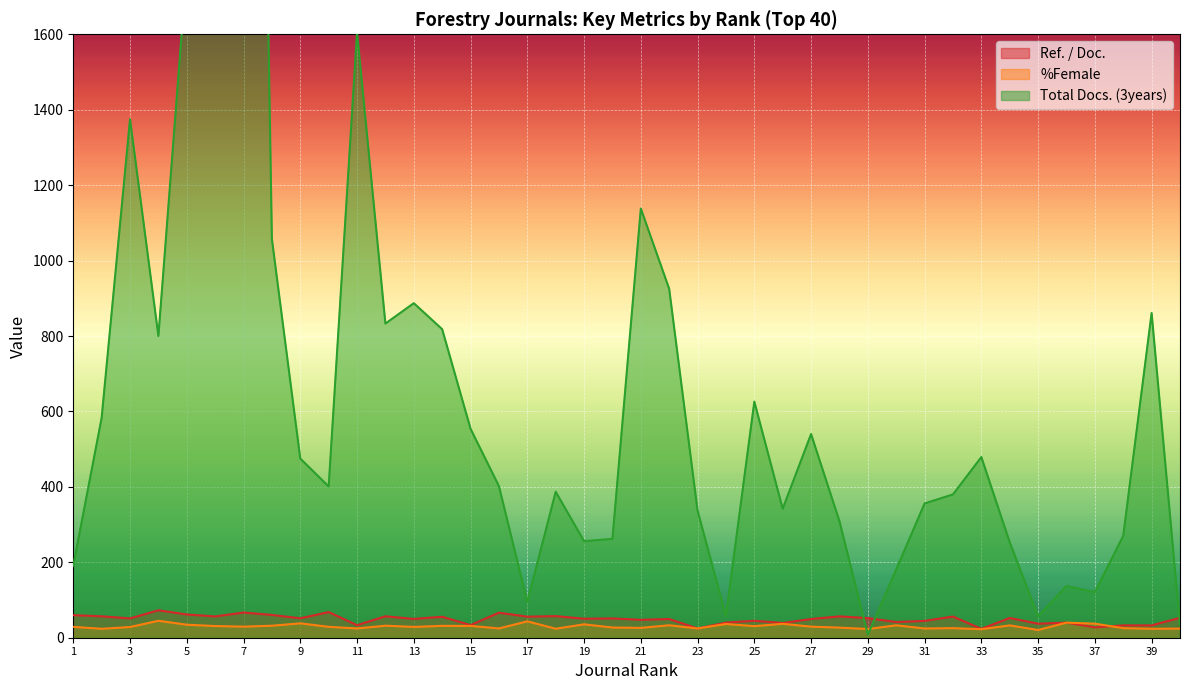

Where is Total Docs. (3years) nearest to the value 2744?

6